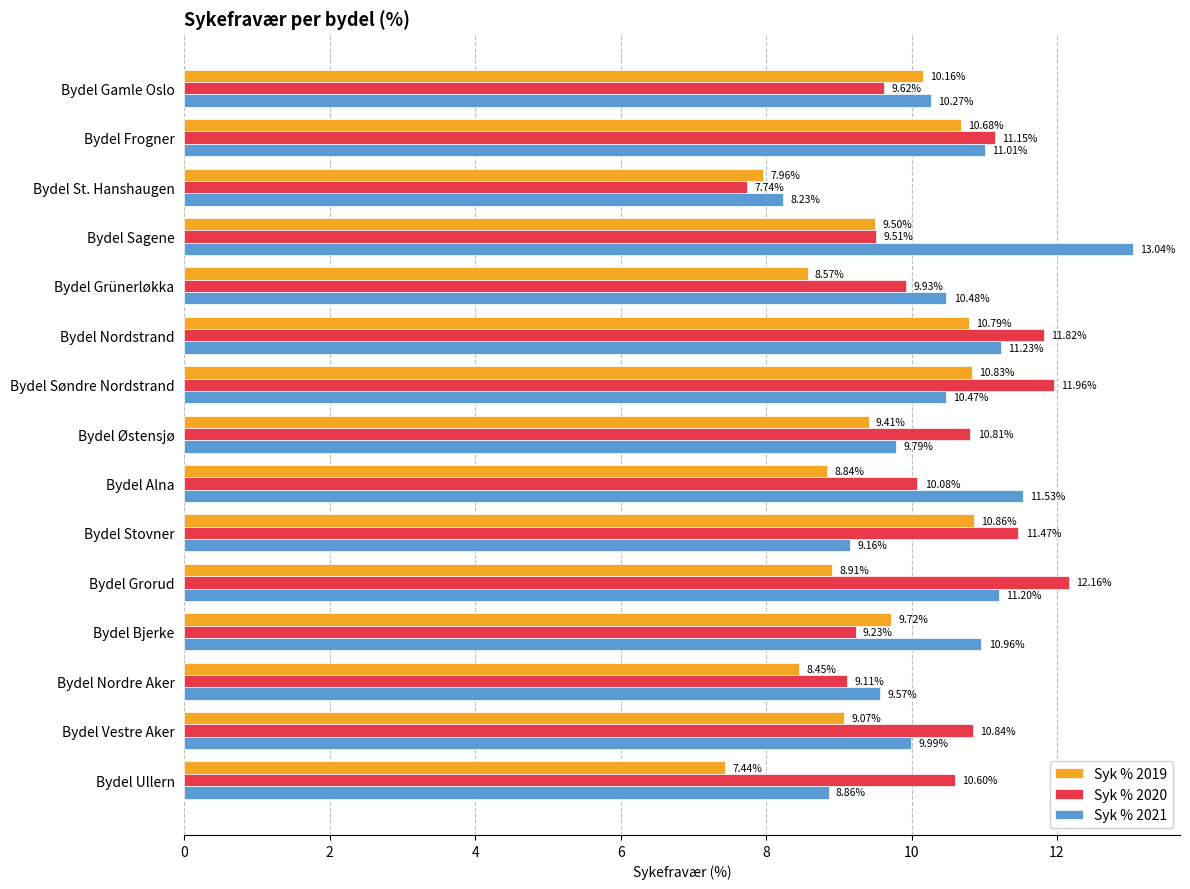

Which label corresponds to the smallest value in the chart?

Bydel Ullern